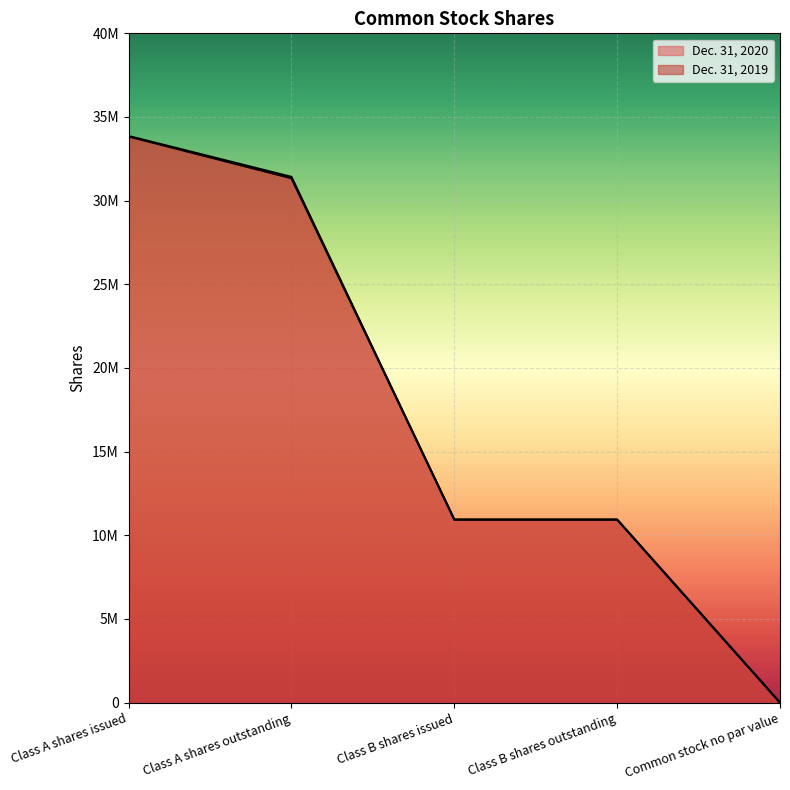

True or false: Dec. 31, 2020 and Dec. 31, 2019 intersect in this chart.

False